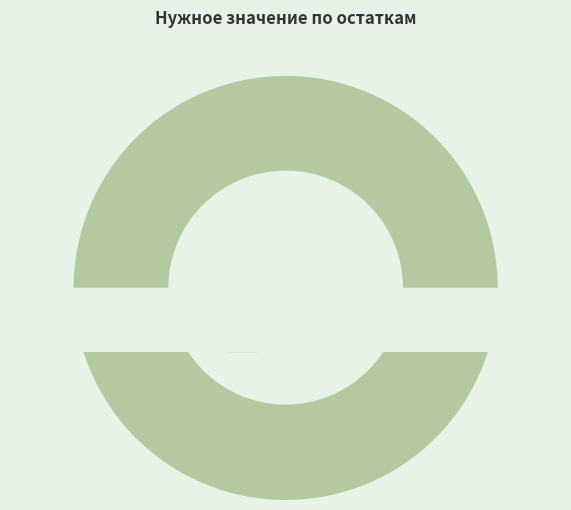

Rank the categories by value from lowest to highest.

2, 21